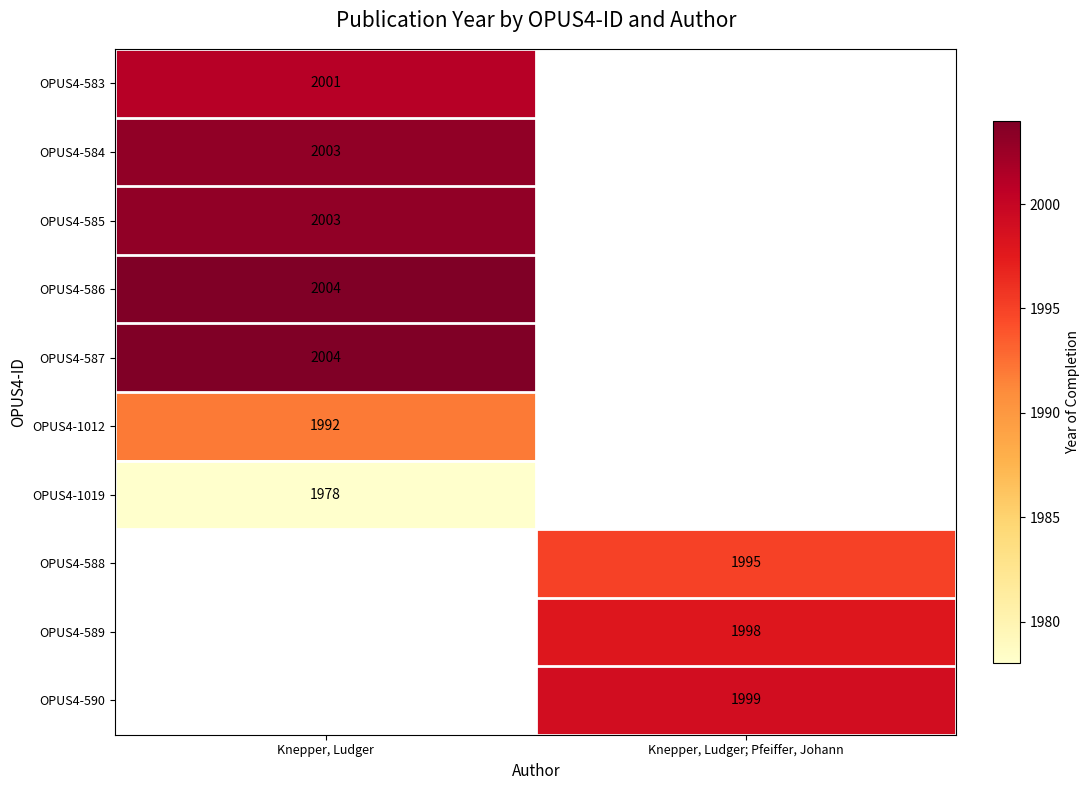

Is it true that OPUS4-590 equals 1999 at Knepper, Ludger; Pfeiffer, Johann?

True